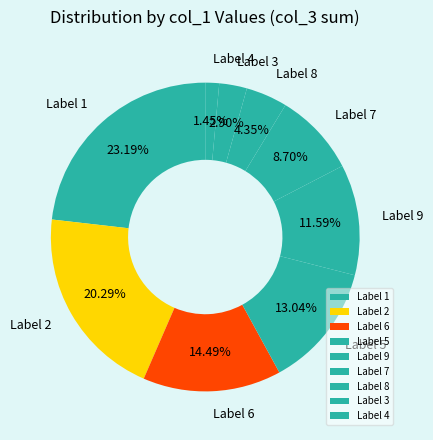

How many segments does this pie chart have?

9